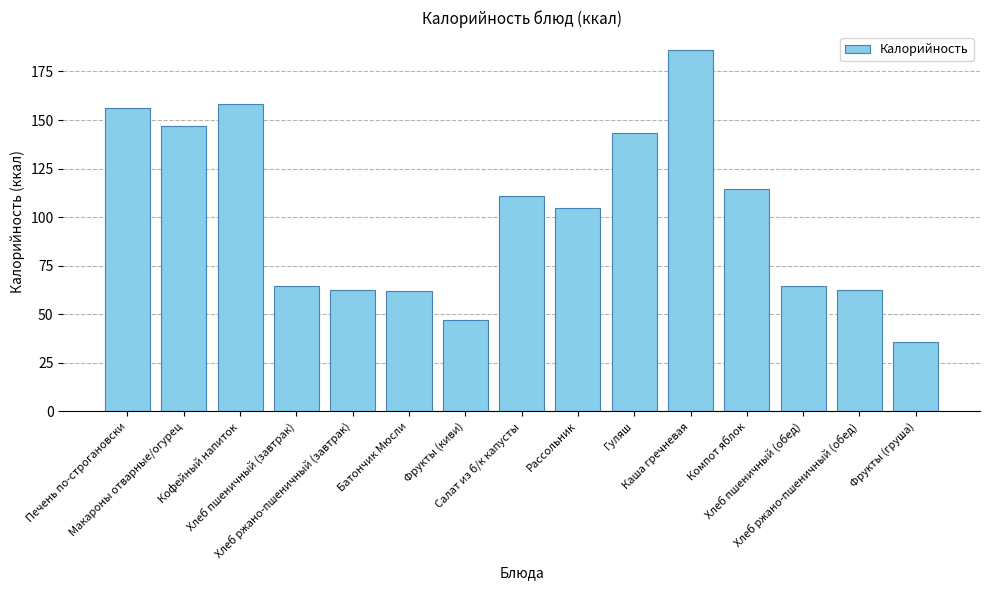

True or false: the data shows 104.7 at Рассольник.

True